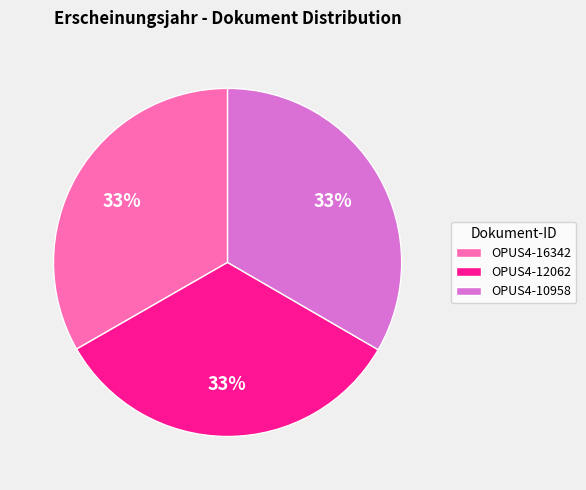

Does any single category account for the majority?

No